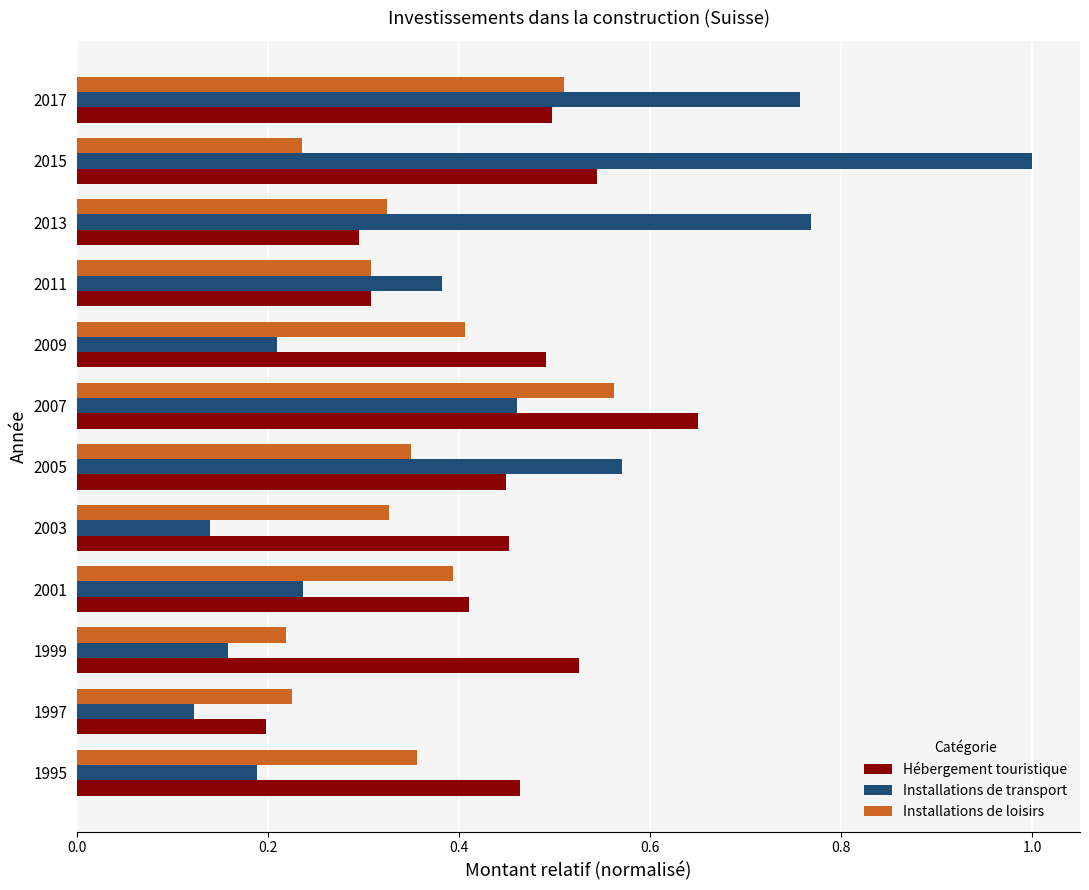

At which category does the chart reach its peak across all series?

2015